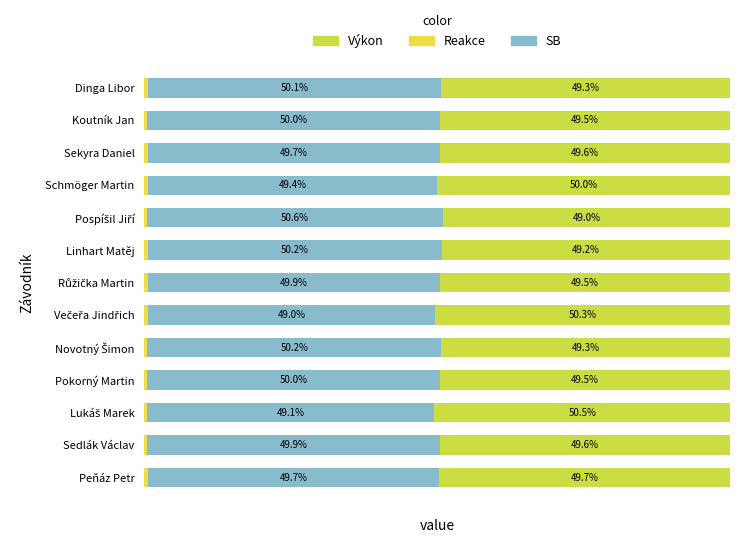

Count the Reakce values in the range 0 to 1.

13